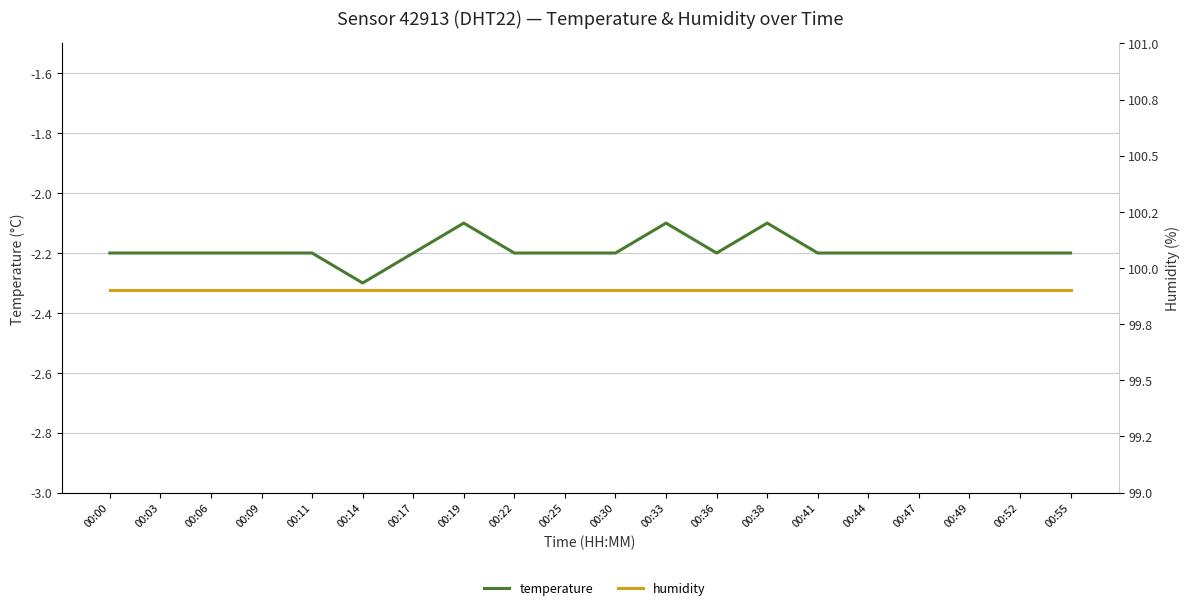

At which category is the sum across all series the highest?

00:19